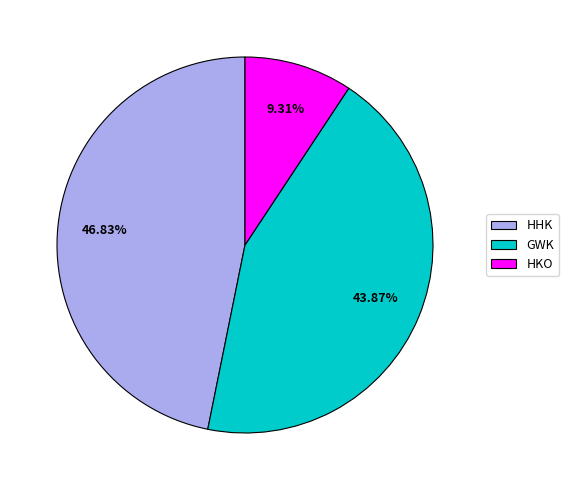

Between GWK and HKO, which is larger?

GWK